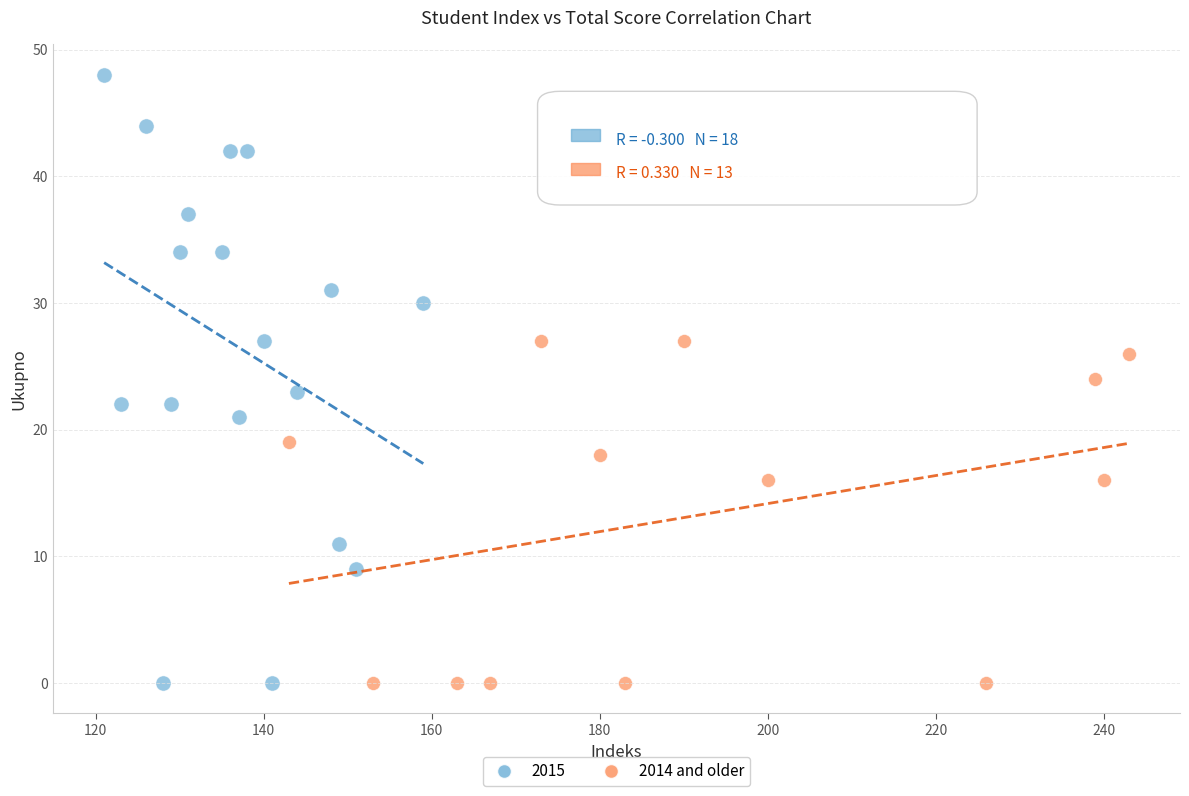

Which series contains the highest Y value?

2015